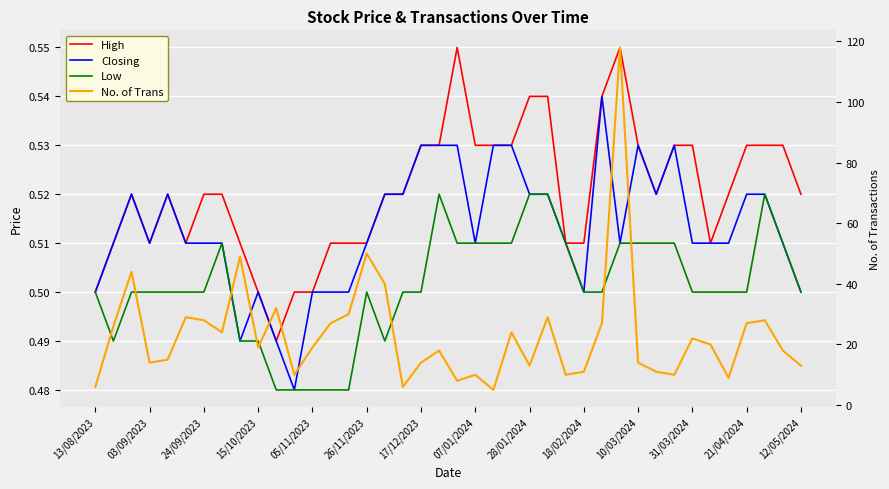

Is it true that Closing equals 0.3 at 10/03/2024?

False